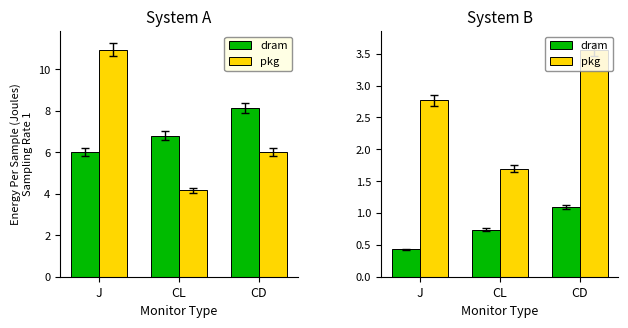

Read the dram value at J.

0.4